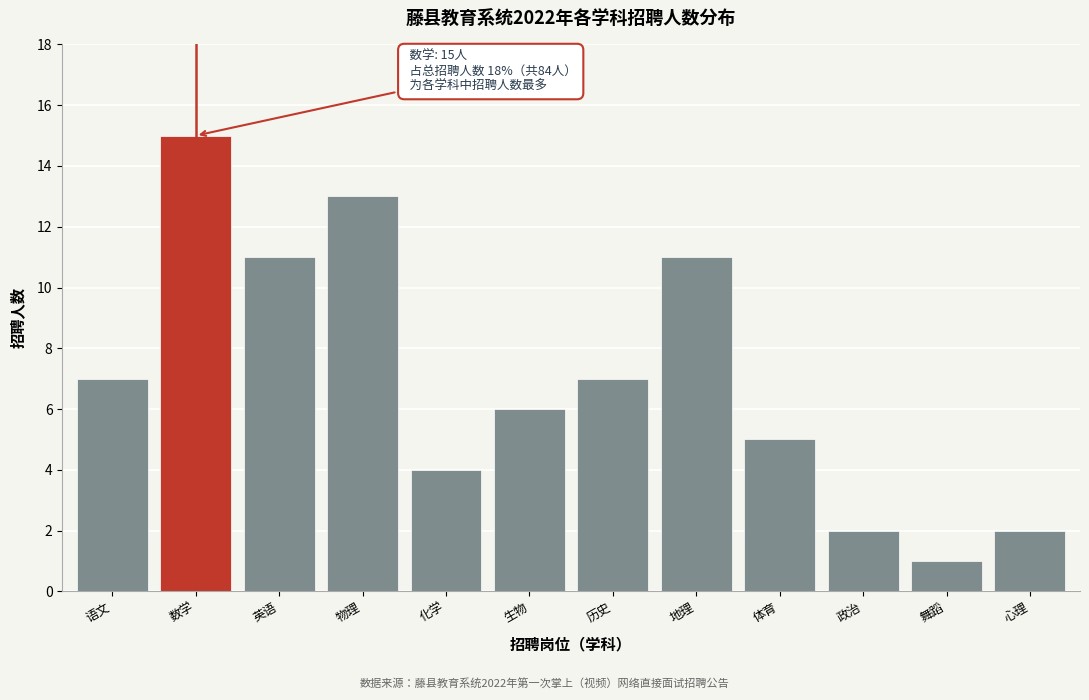

Reading left to right, transcribe all the data shown in this chart.

语文=7	数学=15	英语=11	物理=13	化学=4	生物=6	历史=7	地理=11	体育=5	政治=2	舞蹈=1	心理=2